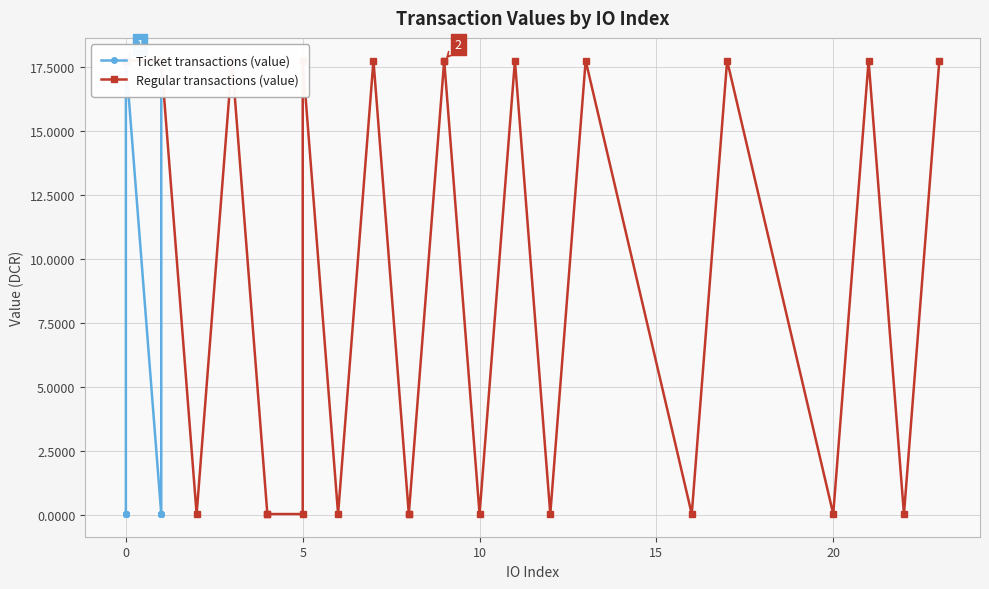

What are all the series names shown in the legend?

Ticket transactions (value), Regular transactions (value)